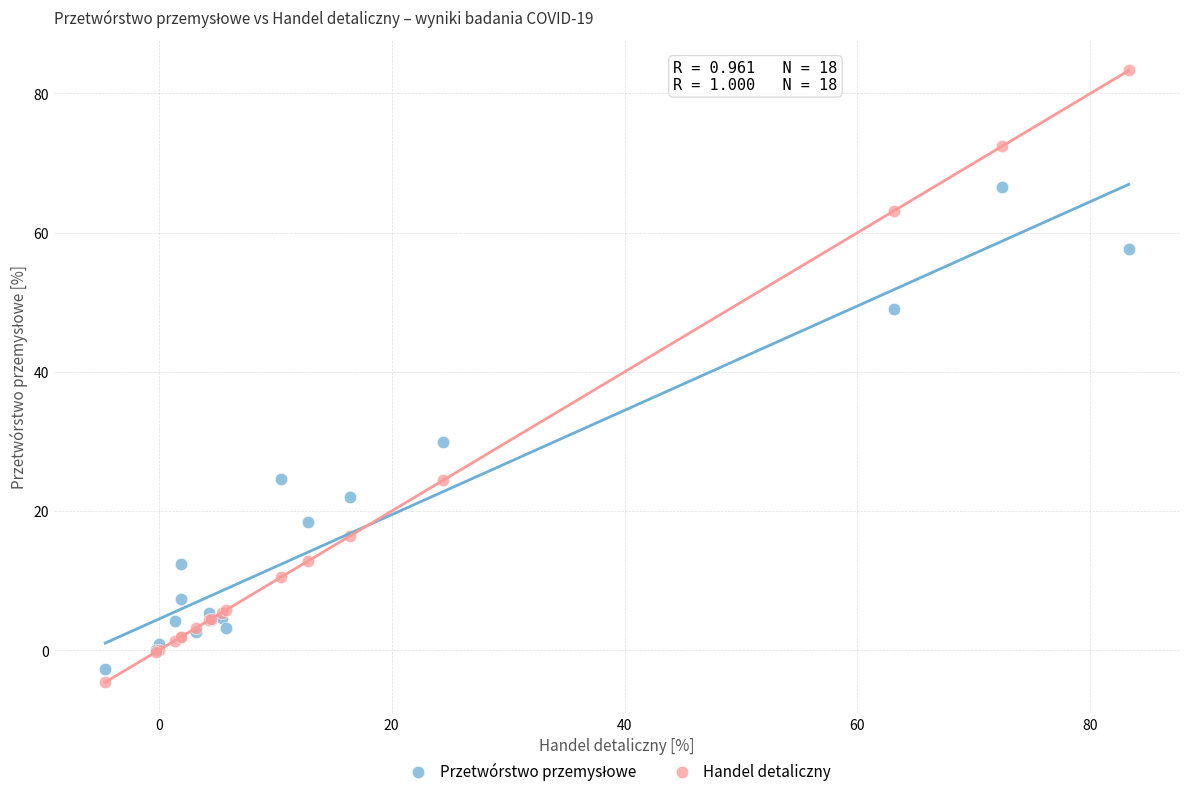

Across all series, what Y value is closest to 39?

29.9